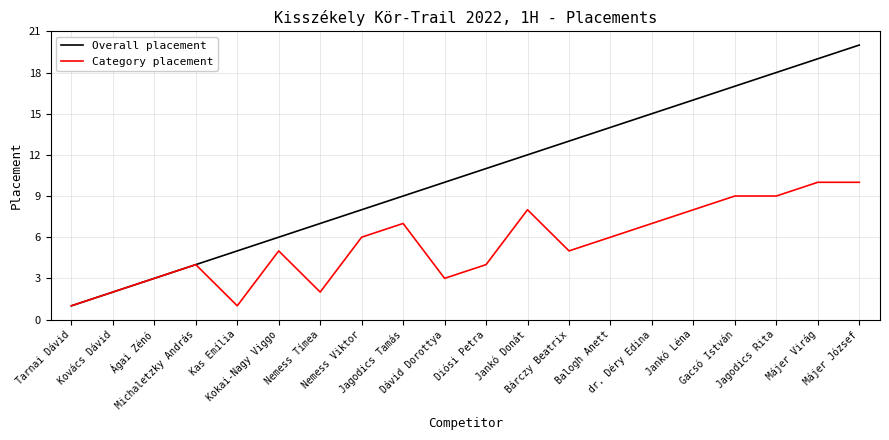

True or false: Category placement has more than 0 interior local peaks.

True